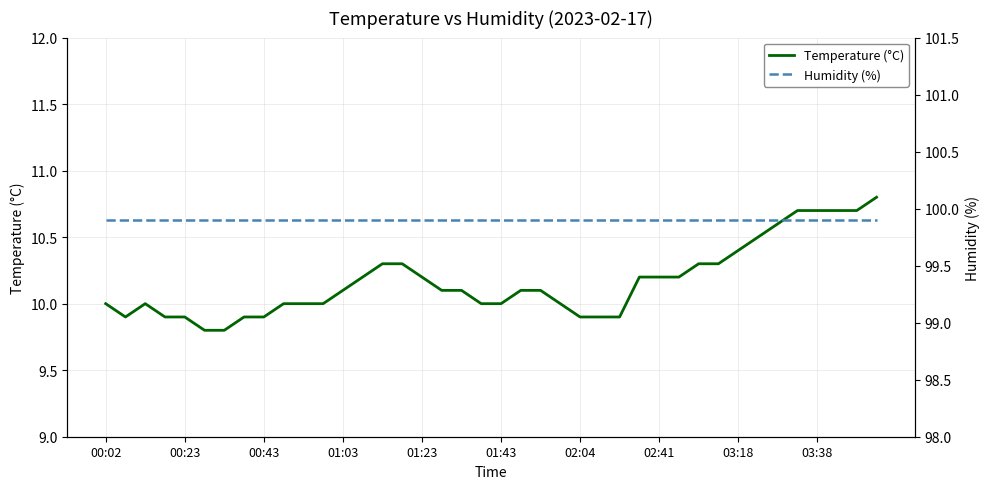

True or false: Temperature (°C) has a value of 10.0 at 23.

True